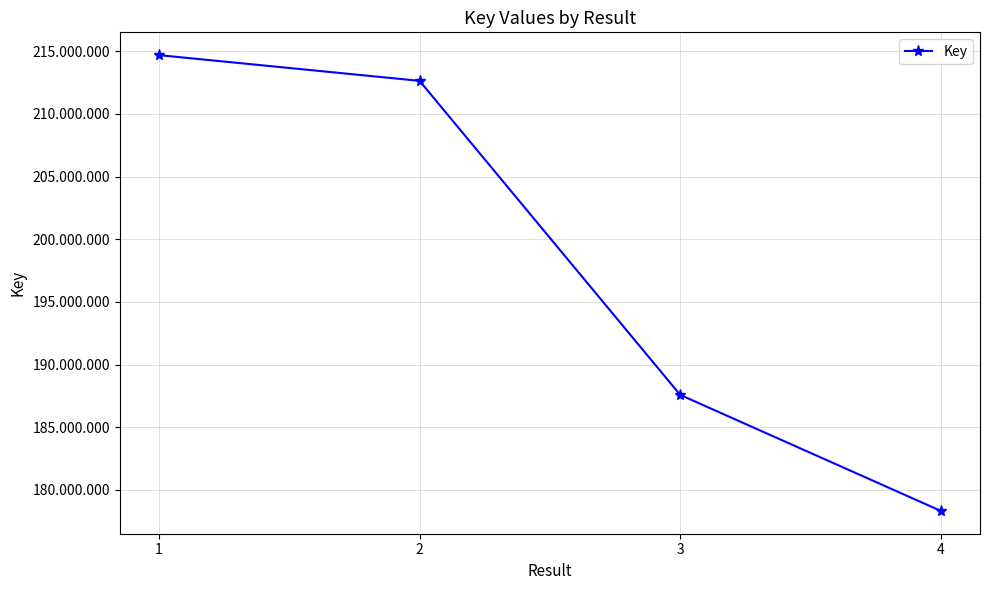

What is the sum of the values at 4 and 1?

393018211